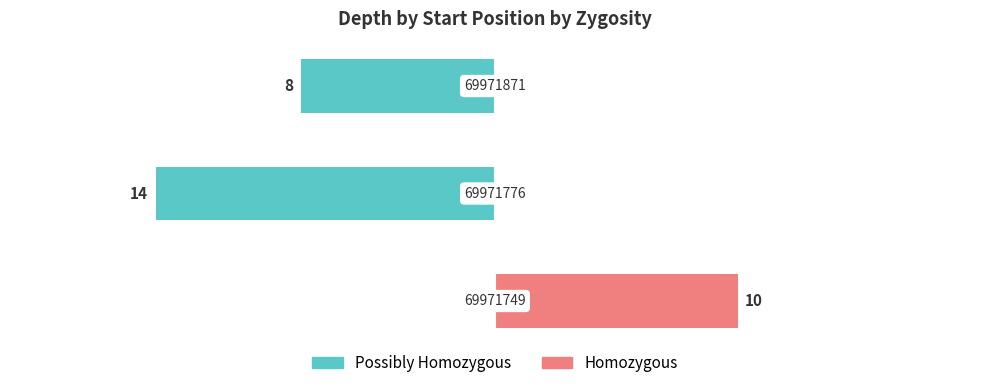

What are all the series names shown in the legend?

Possibly Homozygous, Homozygous